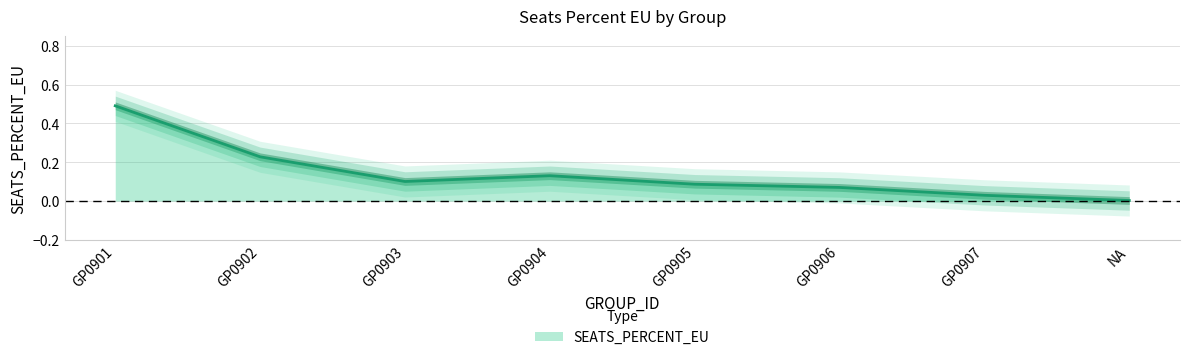

True or false: SEATS_PERCENT_EU has a value of 0.1 at GP0903.

True